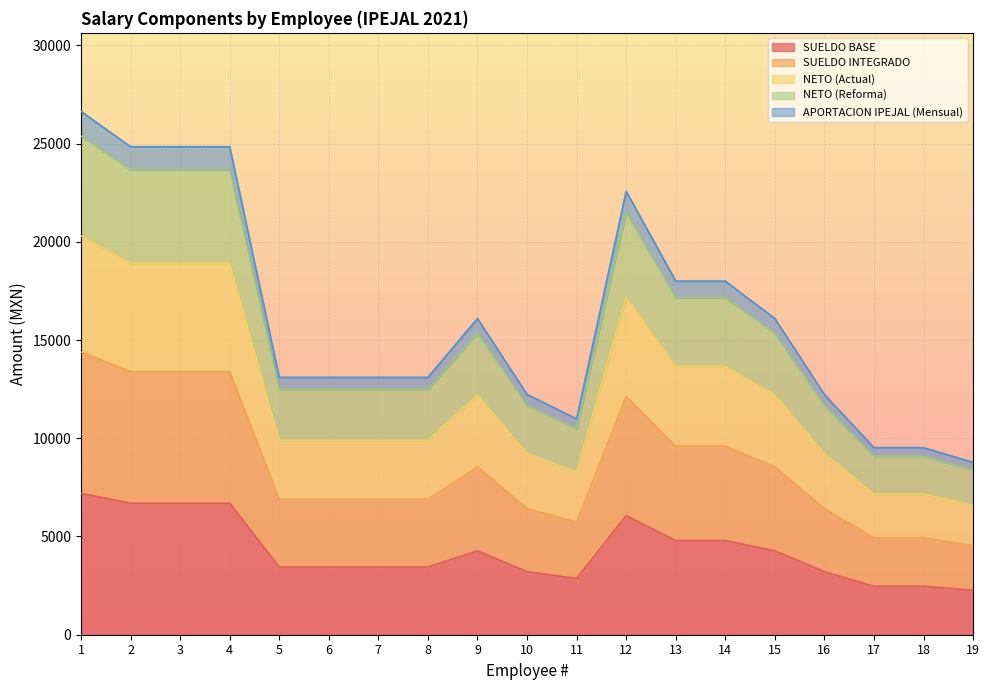

Does the chart display data point markers on the line(s)?

No